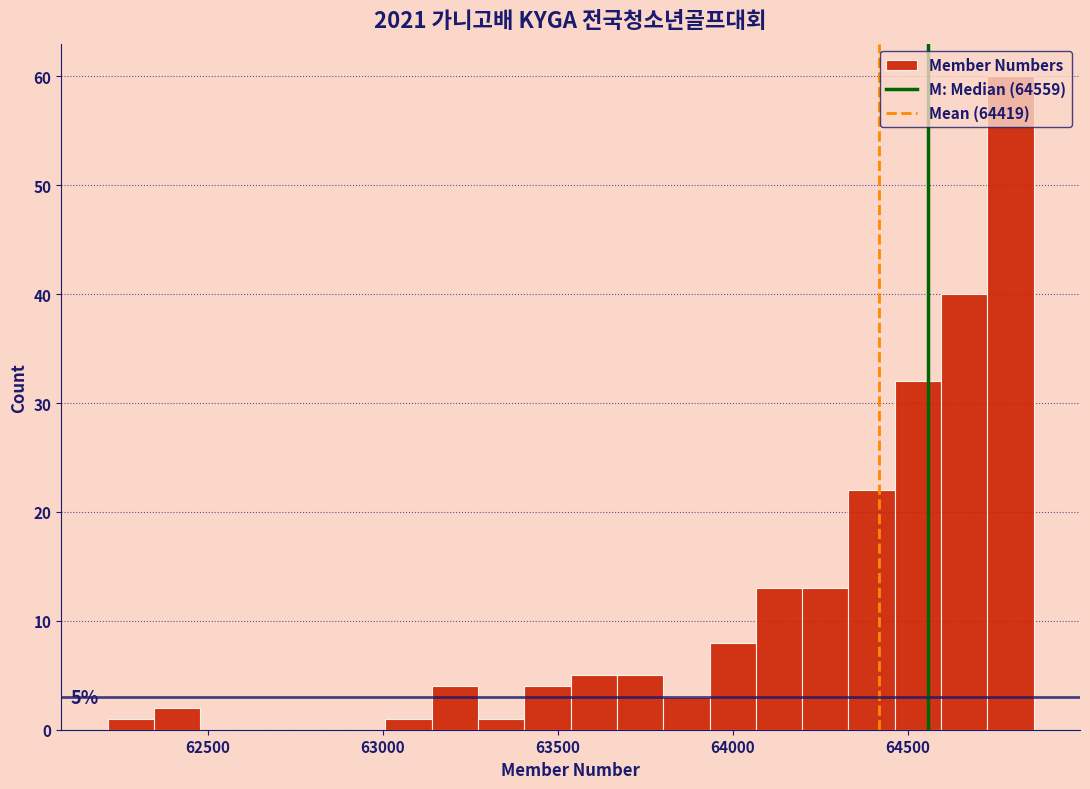

Around what value on the x-axis is the tallest bar? Give the approximate position of its centre, as read against the axis.

64800